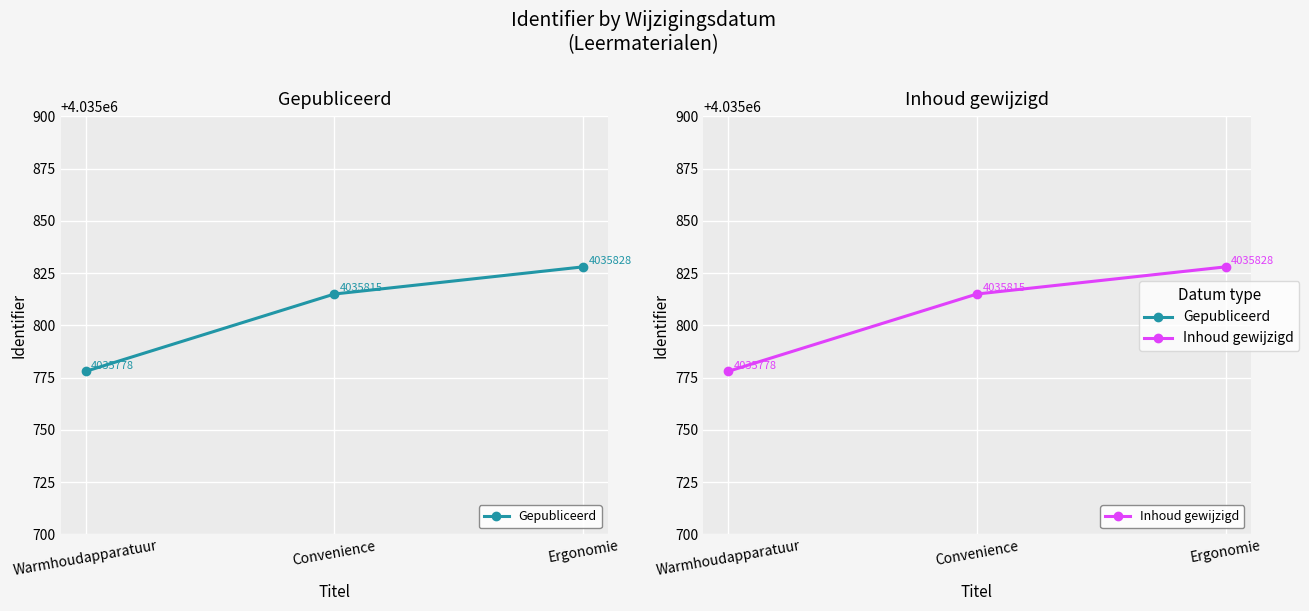

Reading right to left, transcribe all the data shown in this chart.

Gepubliceerd: Ergonomie=4035828	Convenience=4035815	Warmhoudapparatuur=4035778
Inhoud gewijzigd: Ergonomie=4035828	Convenience=4035815	Warmhoudapparatuur=4035778